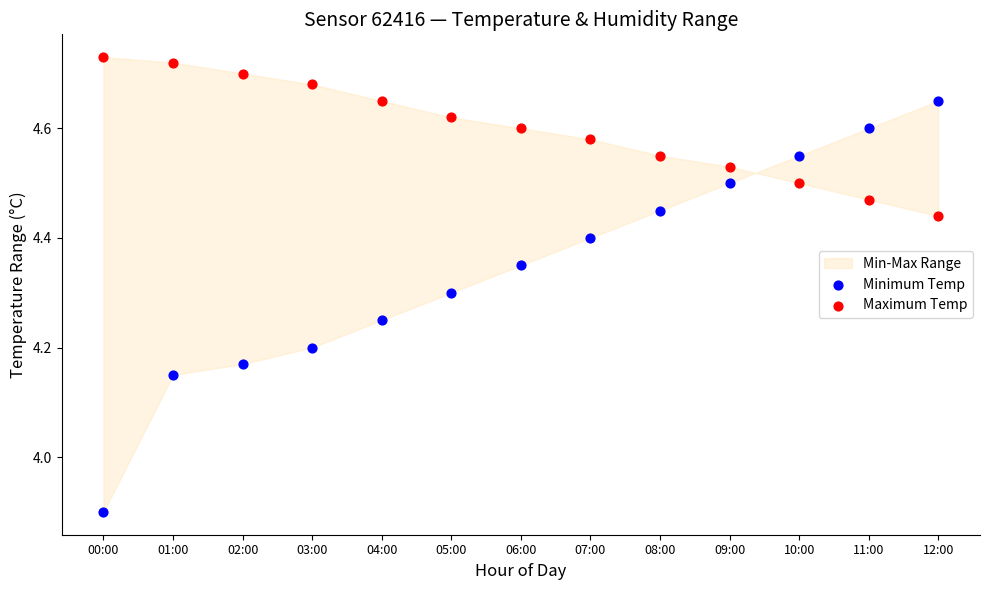

What is the X range (max minus min) for the scatter plot?

1.0